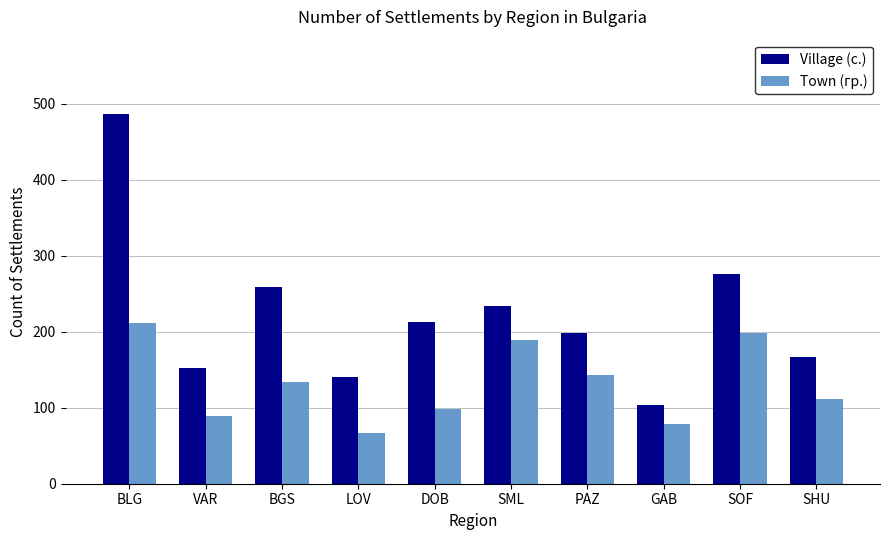

Does the chart contain stacked bars?

No